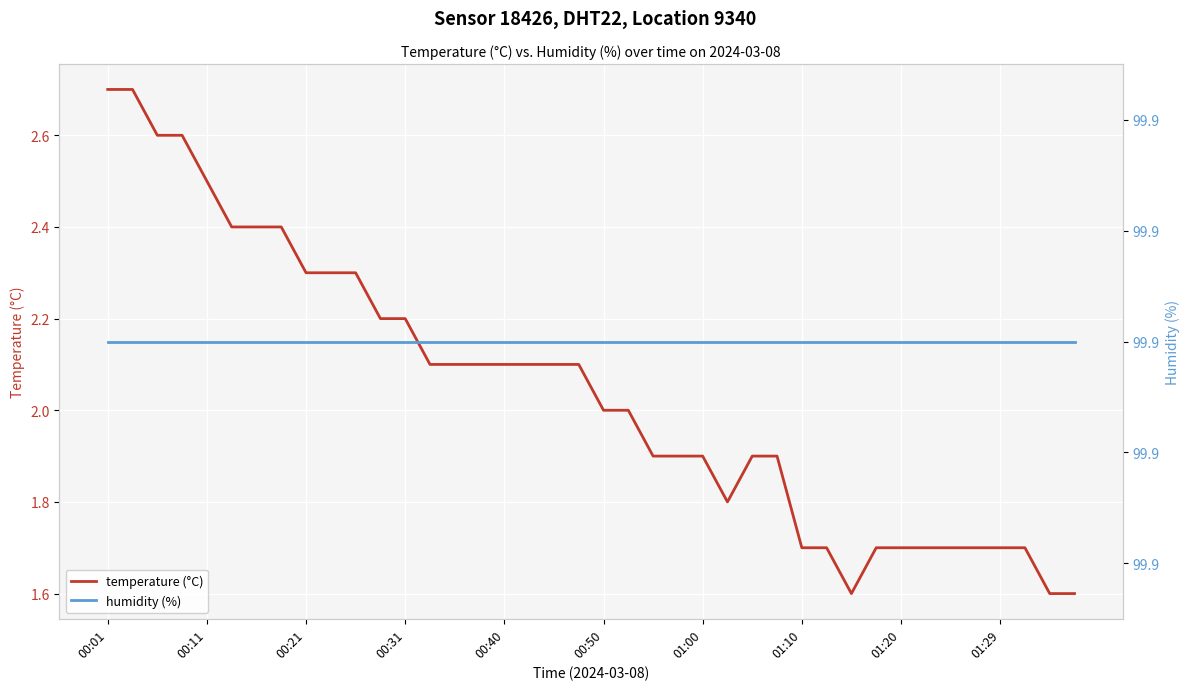

Which has a higher value, 10 or 14?

10